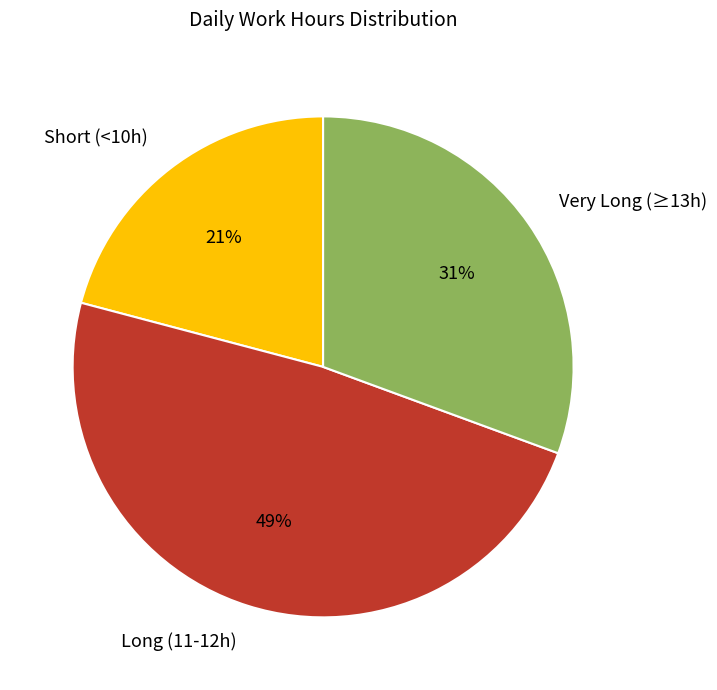

Is it true that Long (11-12h) is 49% of the pie?

True